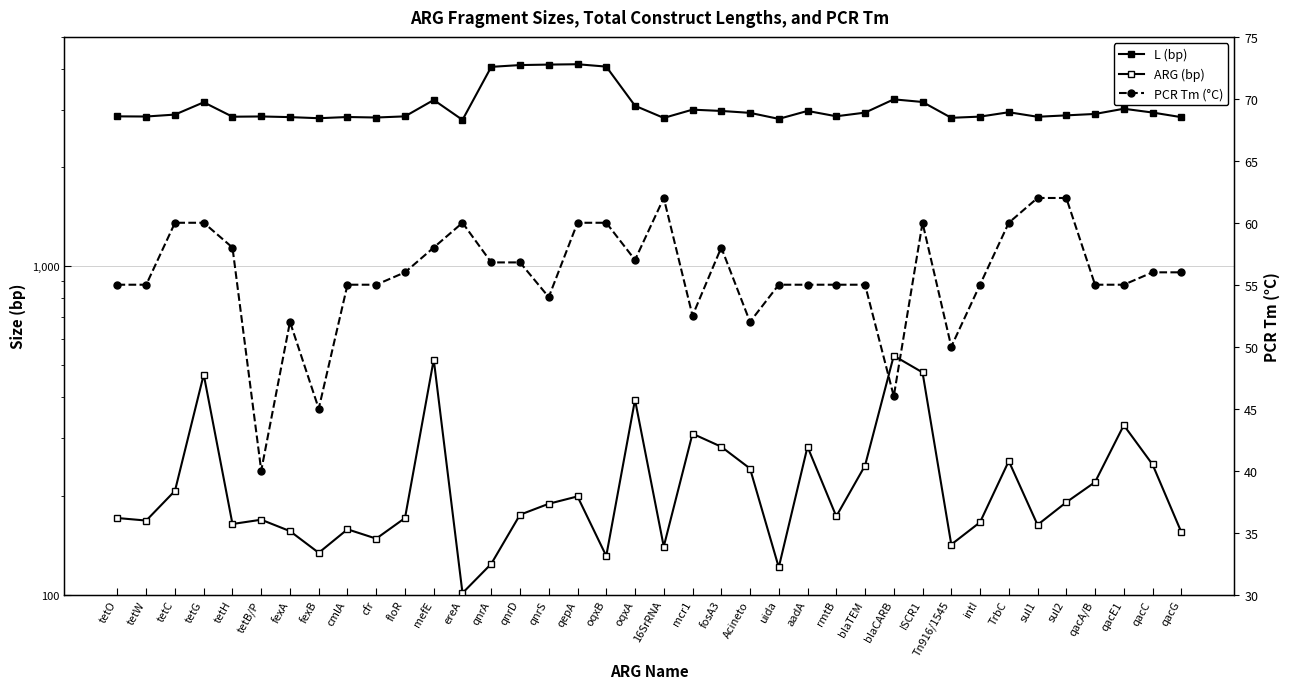

Which series has the largest total across all categories?

L (bp)